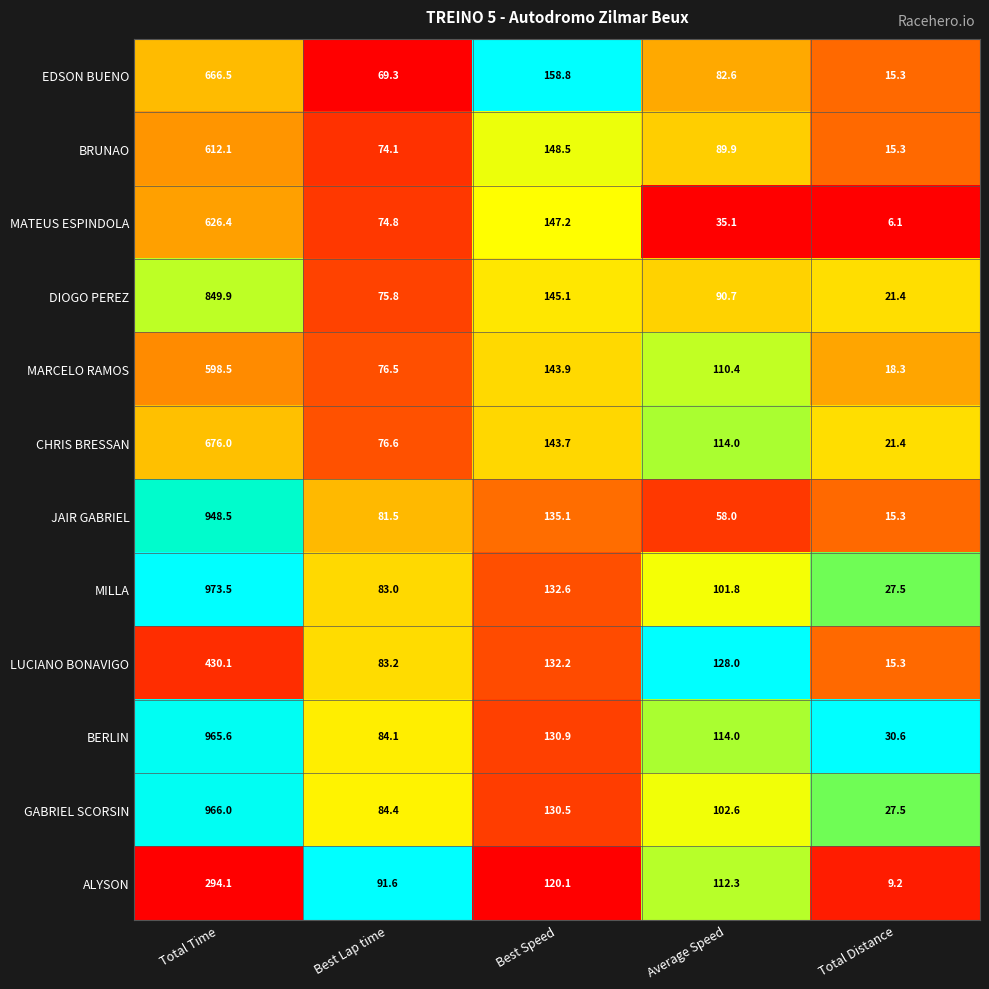

What is the difference between the maximum and minimum values in the LUCIANO BONAVIGO series?

414.8